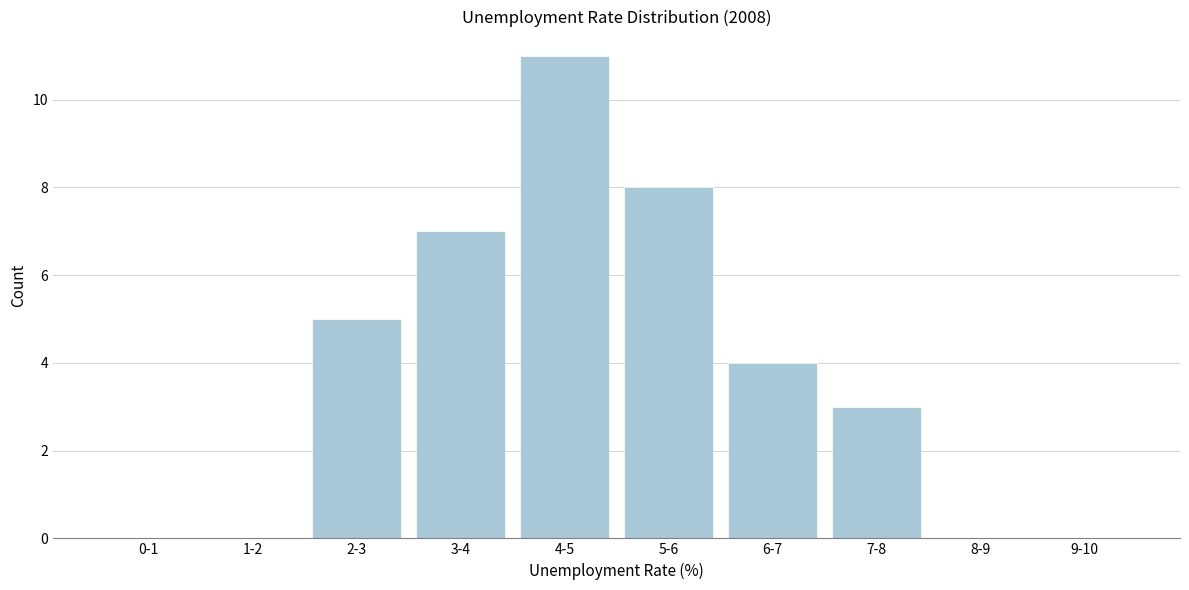

Reading right to left, extract all data points from this chart.

9-10=0	8-9=0	7-8=3	6-7=4	5-6=8	4-5=11	3-4=7	2-3=5	1-2=0	0-1=0